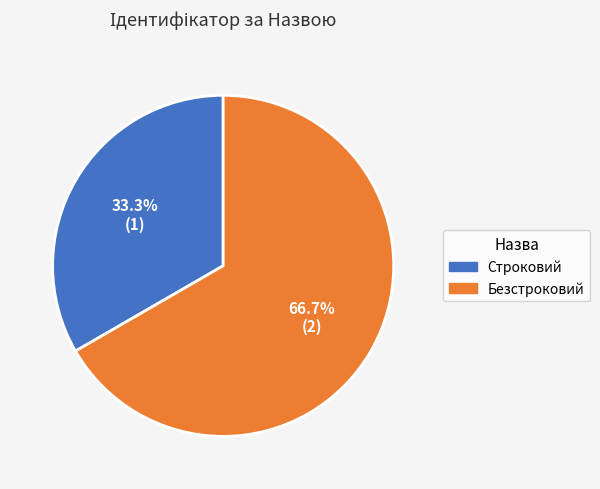

To the nearest percent, what is the difference between the largest and smallest slice percentages?

33%